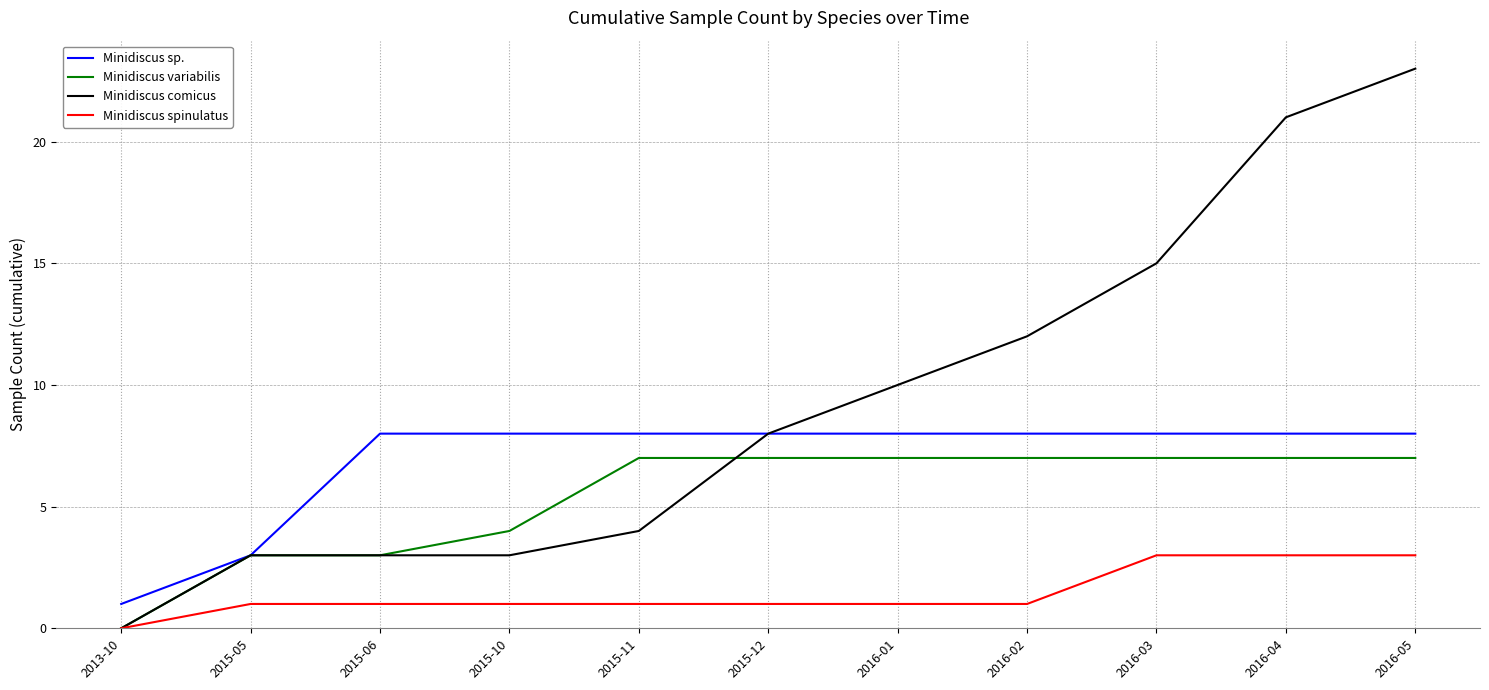

Rank the series at 2016-02 from highest to lowest value.

Minidiscus comicus, Minidiscus sp., Minidiscus variabilis, Minidiscus spinulatus